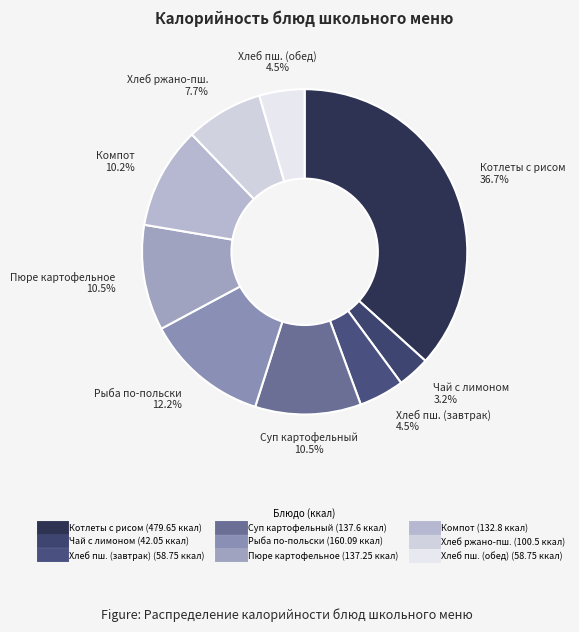

Count the number of slices in the pie.

9